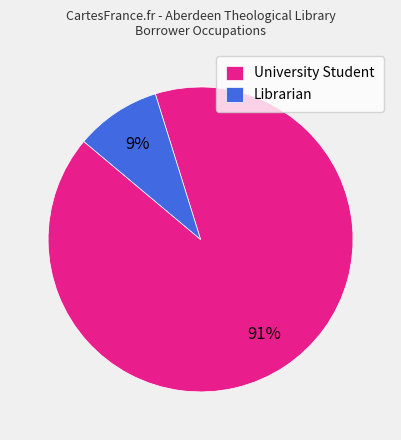

How many slices are in this pie chart?

2